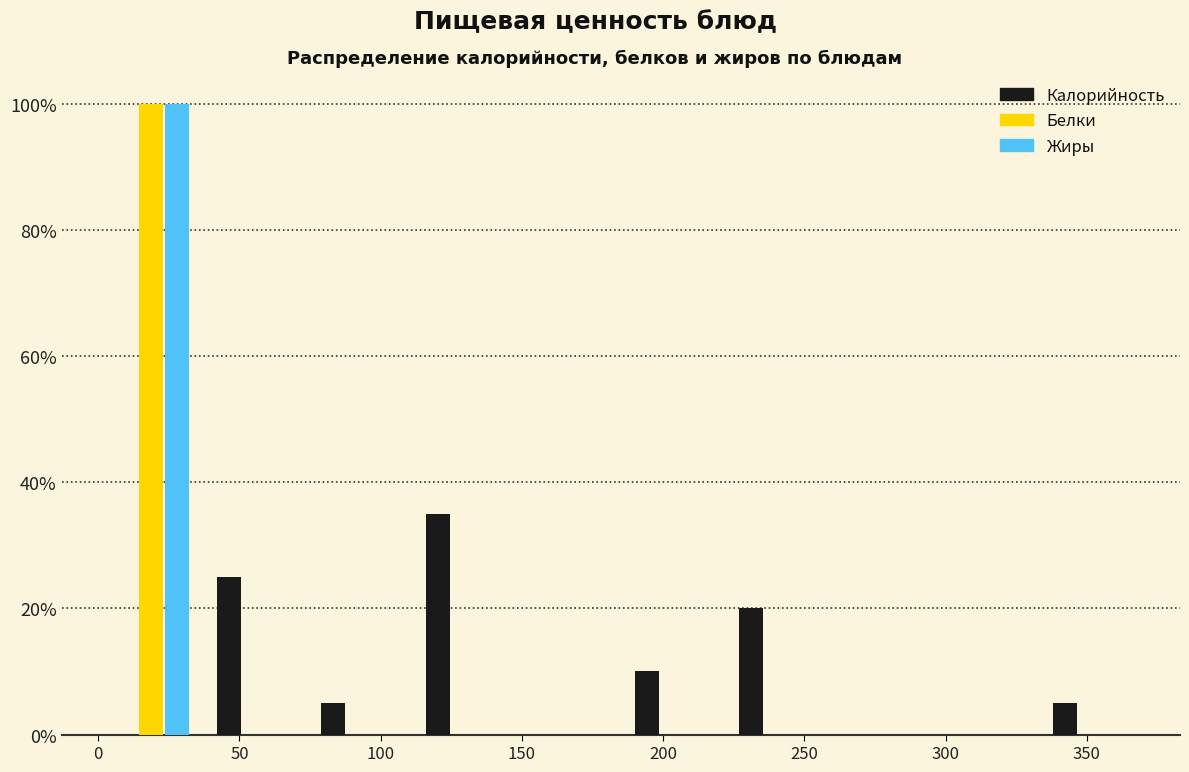

Reading left to right, list every range on the x-axis with the height of the bar of each series over it. Neither the bar edges nor the heights are printed on the chart, so give them approximately, as read against the axes.

0 to 35: Калорийность=0	Белки=100	Жиры=100
35 to 75: Калорийность=26	Белки=0	Жиры=0
75 to 110: Калорийность=6	Белки=0	Жиры=0
110 to 150: Калорийность=36	Белки=0	Жиры=0
150 to 185: Калорийность=0	Белки=0	Жиры=0
185 to 220: Калорийность=10	Белки=0	Жиры=0
220 to 260: Калорийность=20	Белки=0	Жиры=0
260 to 295: Калорийность=0	Белки=0	Жиры=0
295 to 335: Калорийность=0	Белки=0	Жиры=0
335 to 370: Калорийность=6	Белки=0	Жиры=0